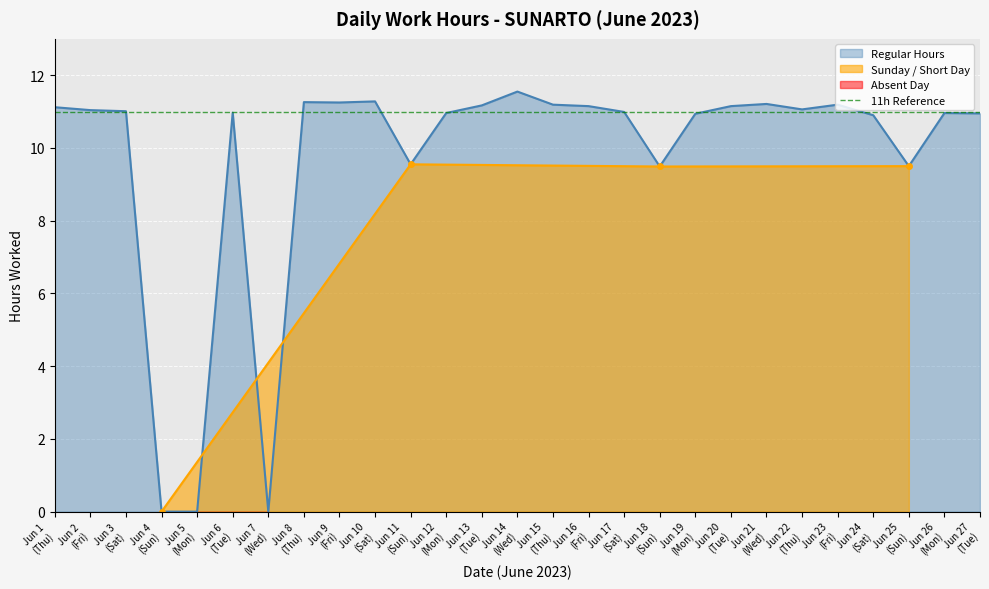

What is the difference between the values at Jun 22 (Thu) and Jun 25 (Sun)?

1.6